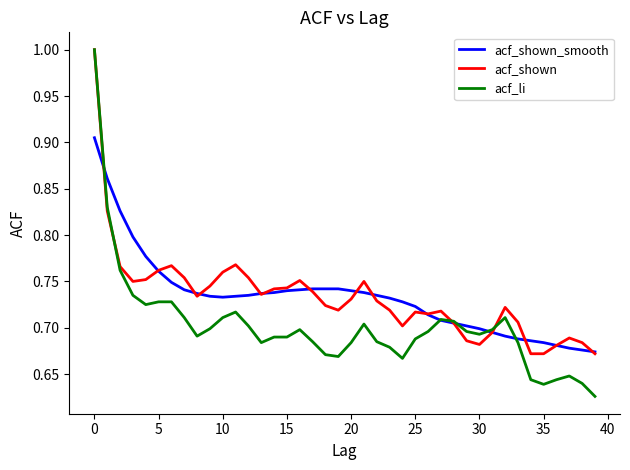

What is the maximum value shown in the chart?

1.0